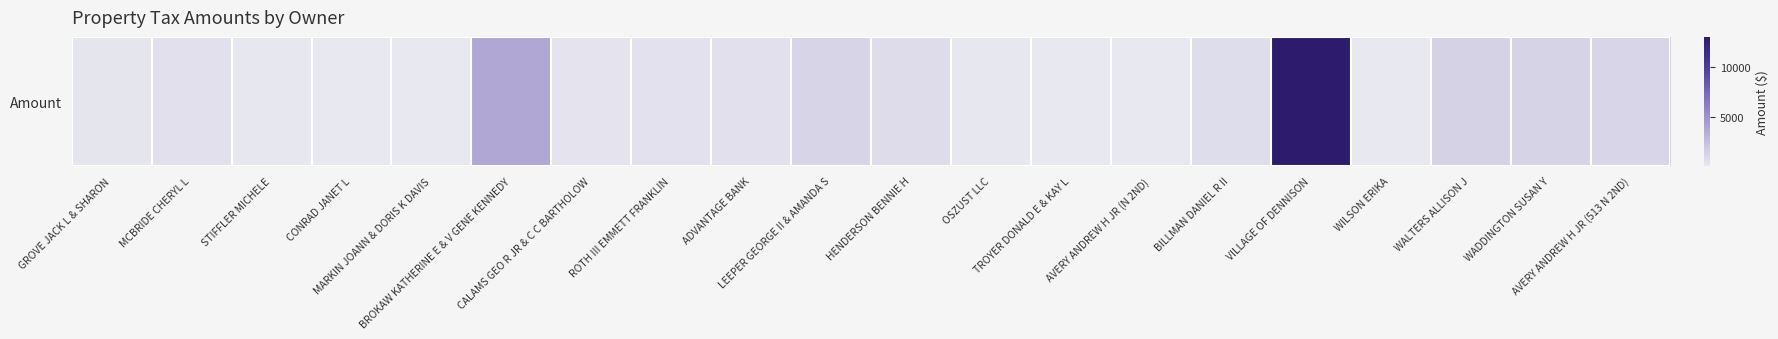

True or false: the data shows 298.6 at GROVE JACK L & SHARON.

False